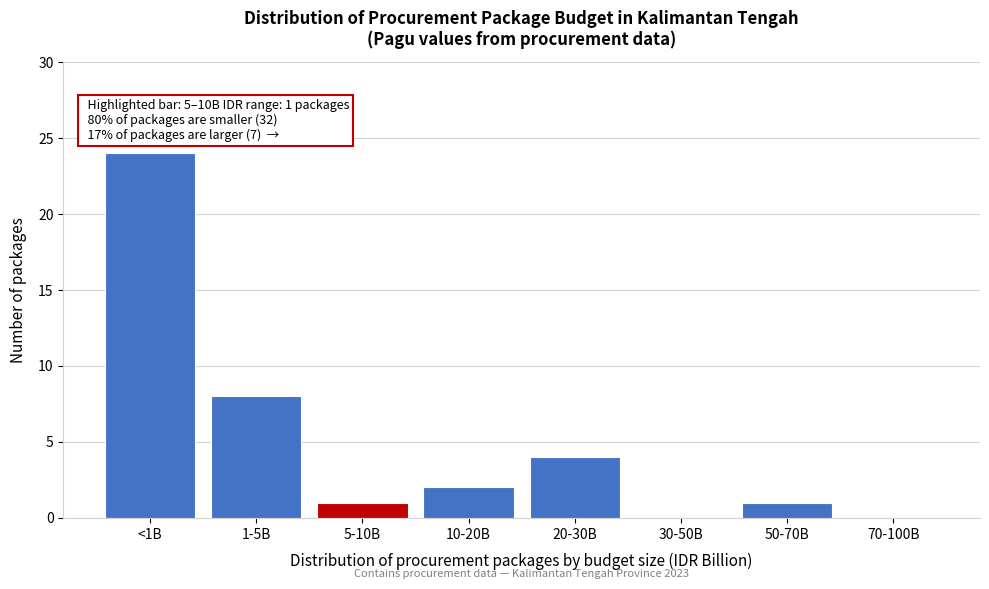

Reading left to right, what are all the values shown in this chart?

<1B=24	1-5B=8	5-10B=1	10-20B=2	20-30B=4	30-50B=0	50-70B=1	70-100B=0